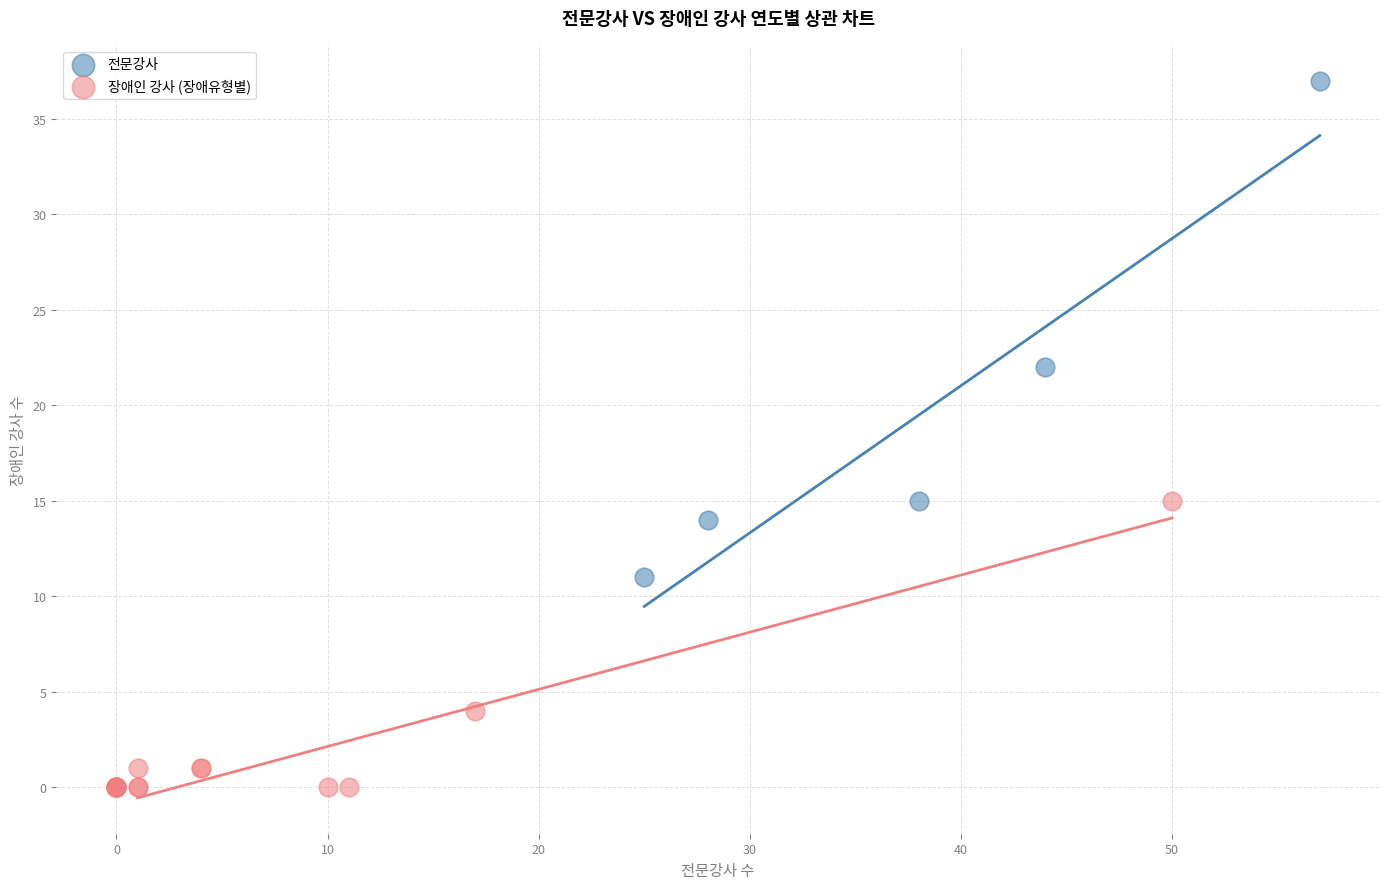

Which series reaches the maximum Y coordinate?

전문강사